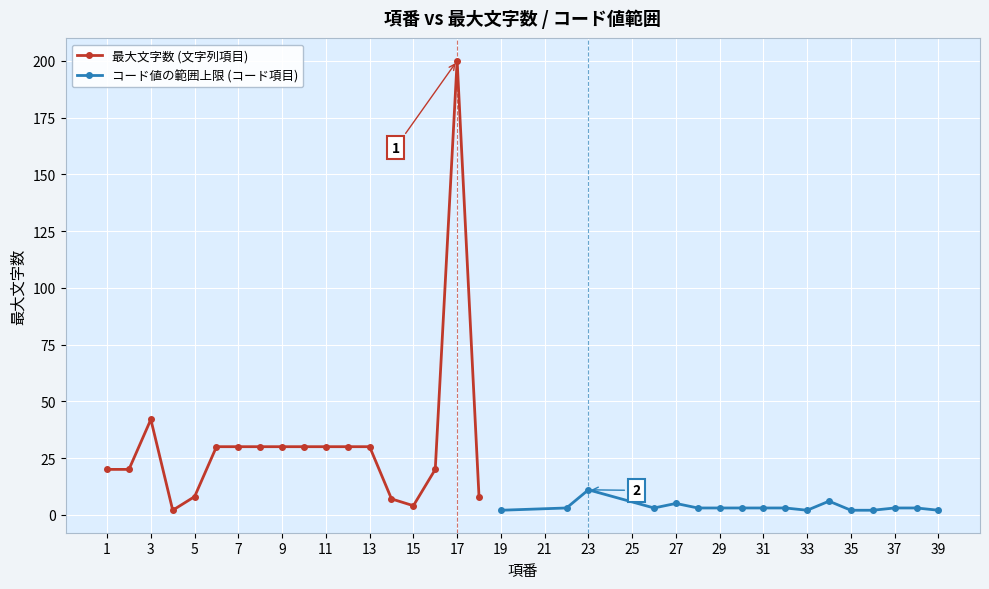

What is the value of the 1st point from the left?

20